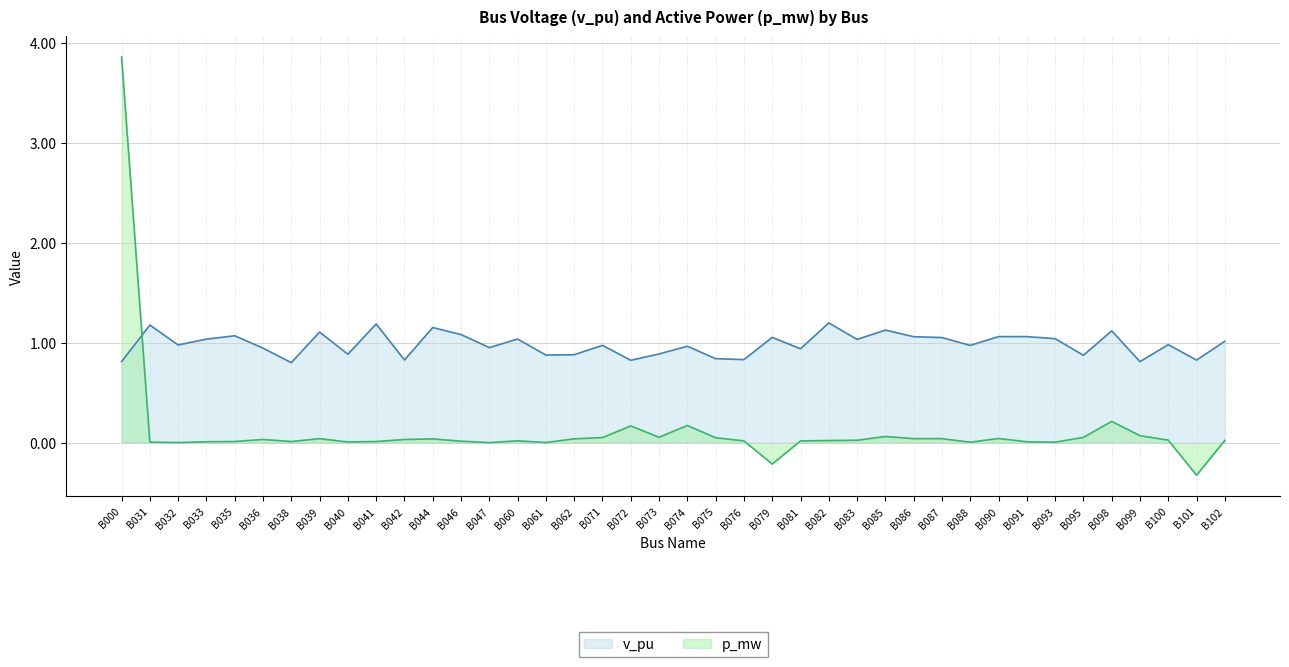

Rank the series by their average value, from highest to lowest.

v_pu, p_mw